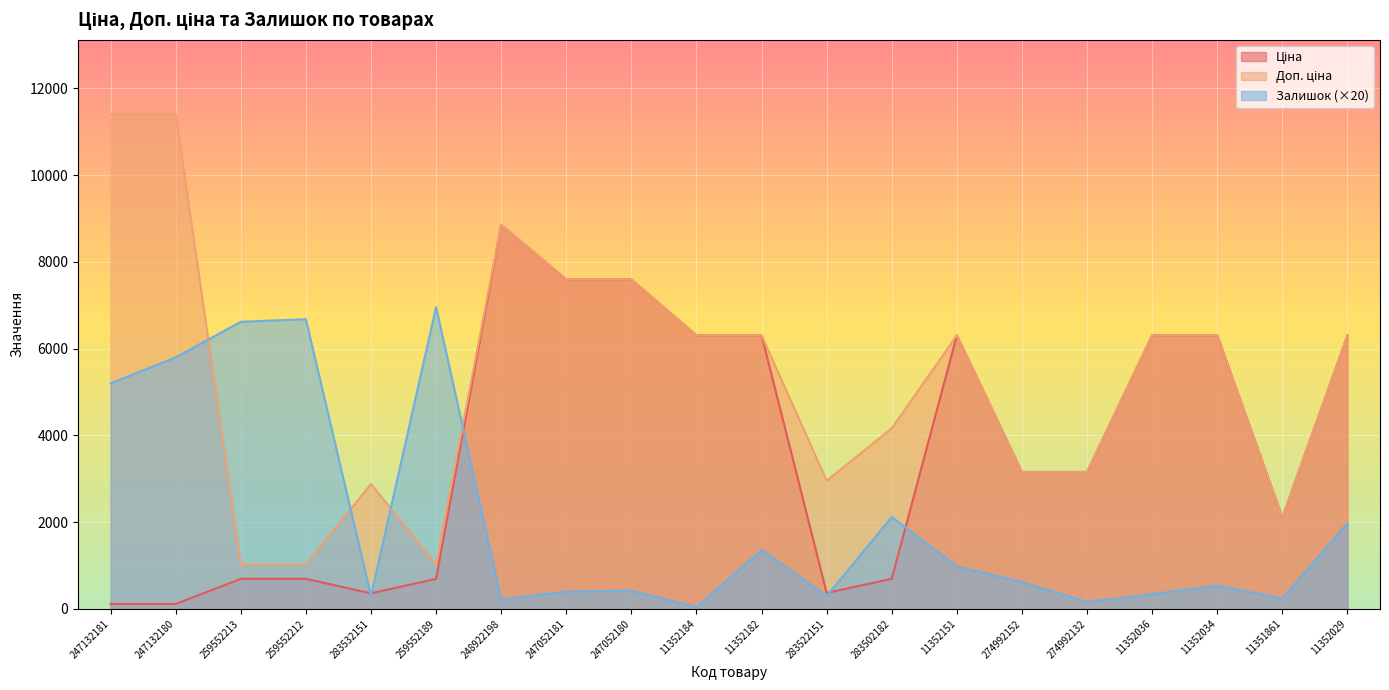

Rank the series by their average value, from lowest to highest.

Залишок, Ціна, Доп. ціна